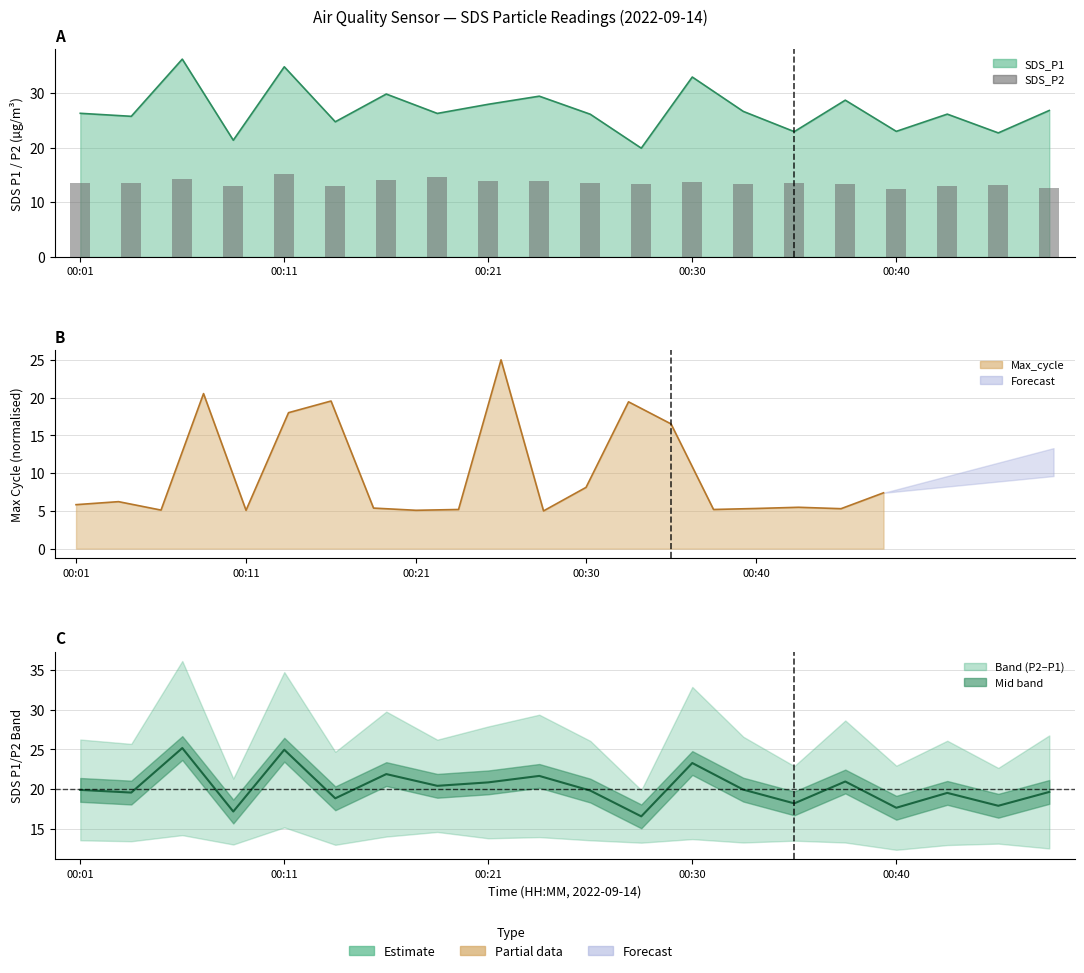

How many bars are there in total?

20